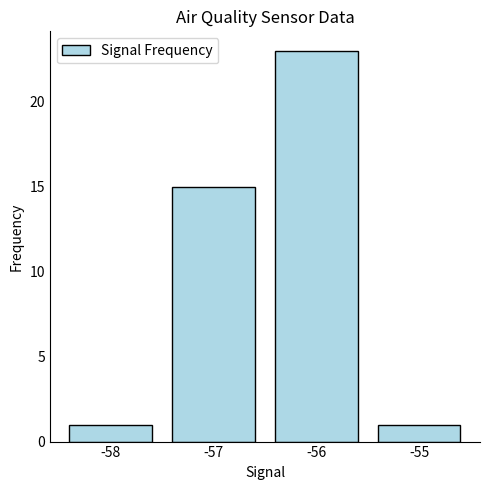

What is the value of the 4th bar from the left?

1